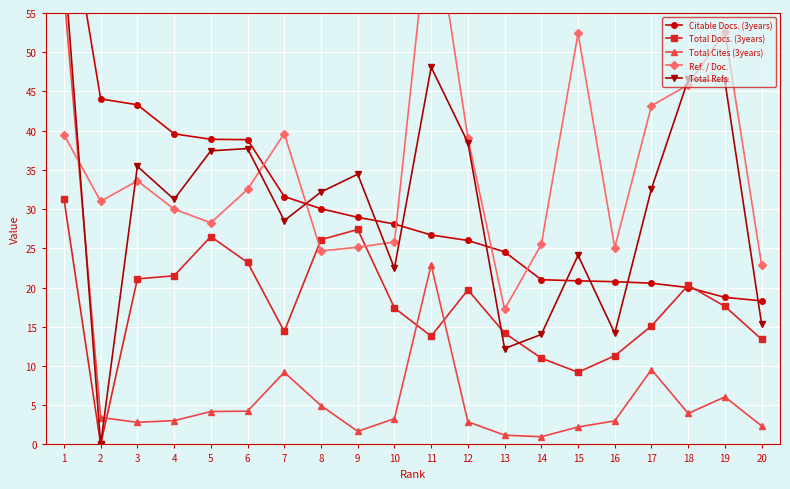

Where do Total Cites (3years) and Total Refs. first cross each other?

1 and 2